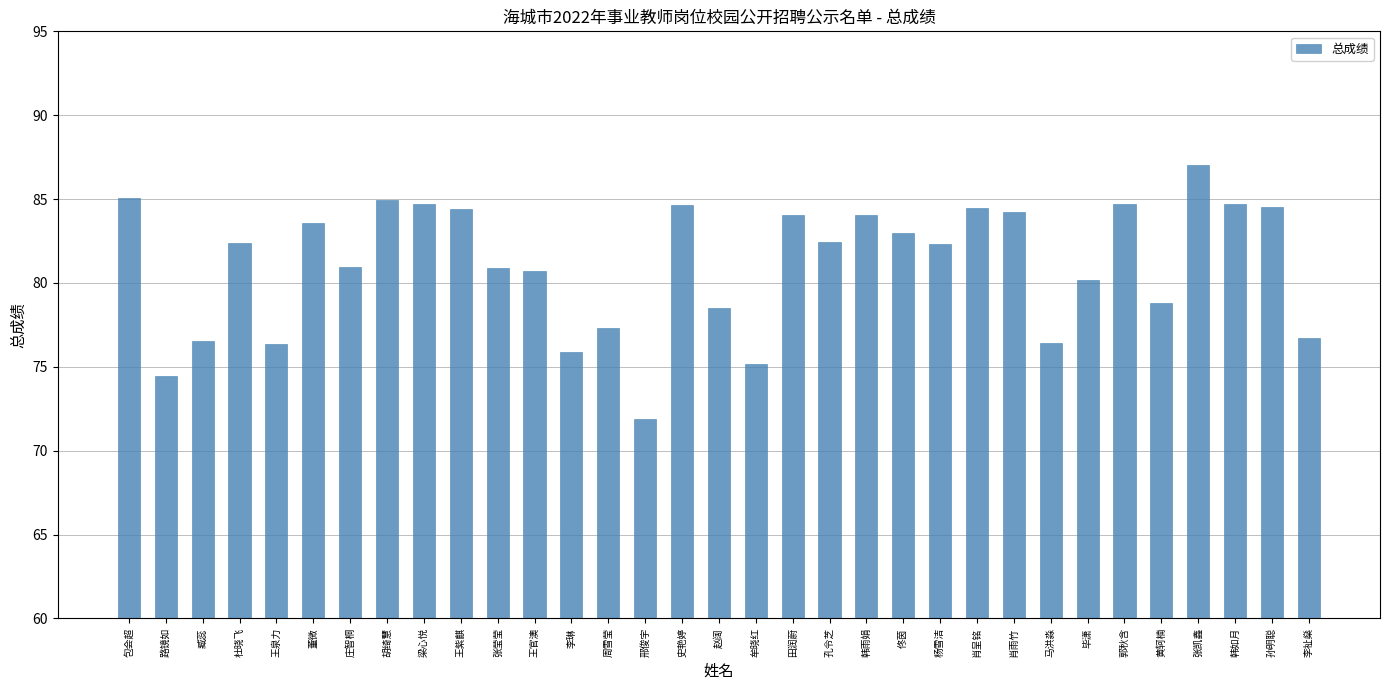

Is it true that the value at 周雪莹 is 77.3?

True